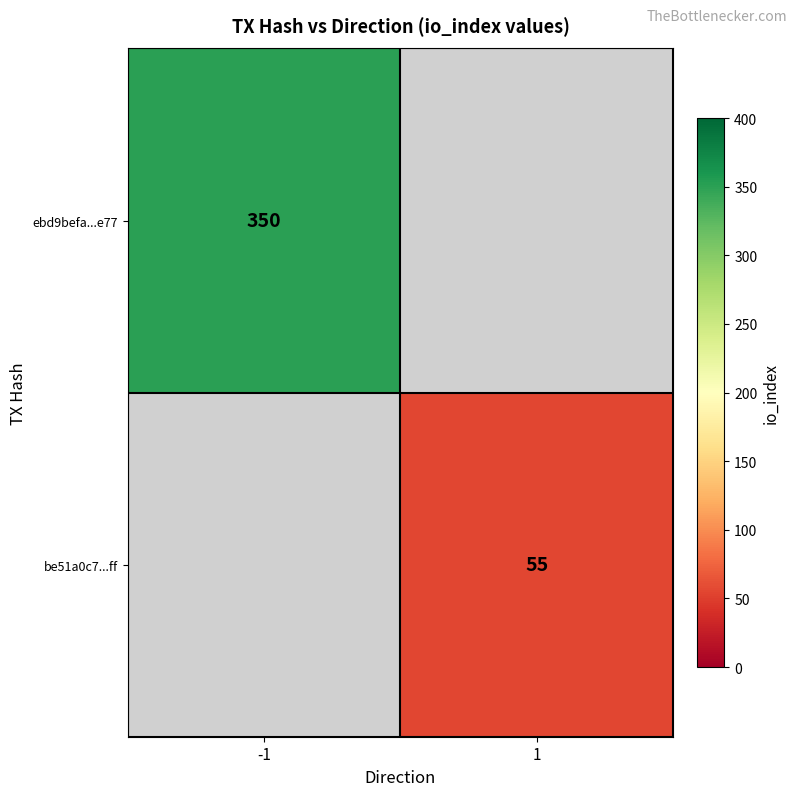

The value of be51a0c7...ff at 1 is 55. True or false?

True